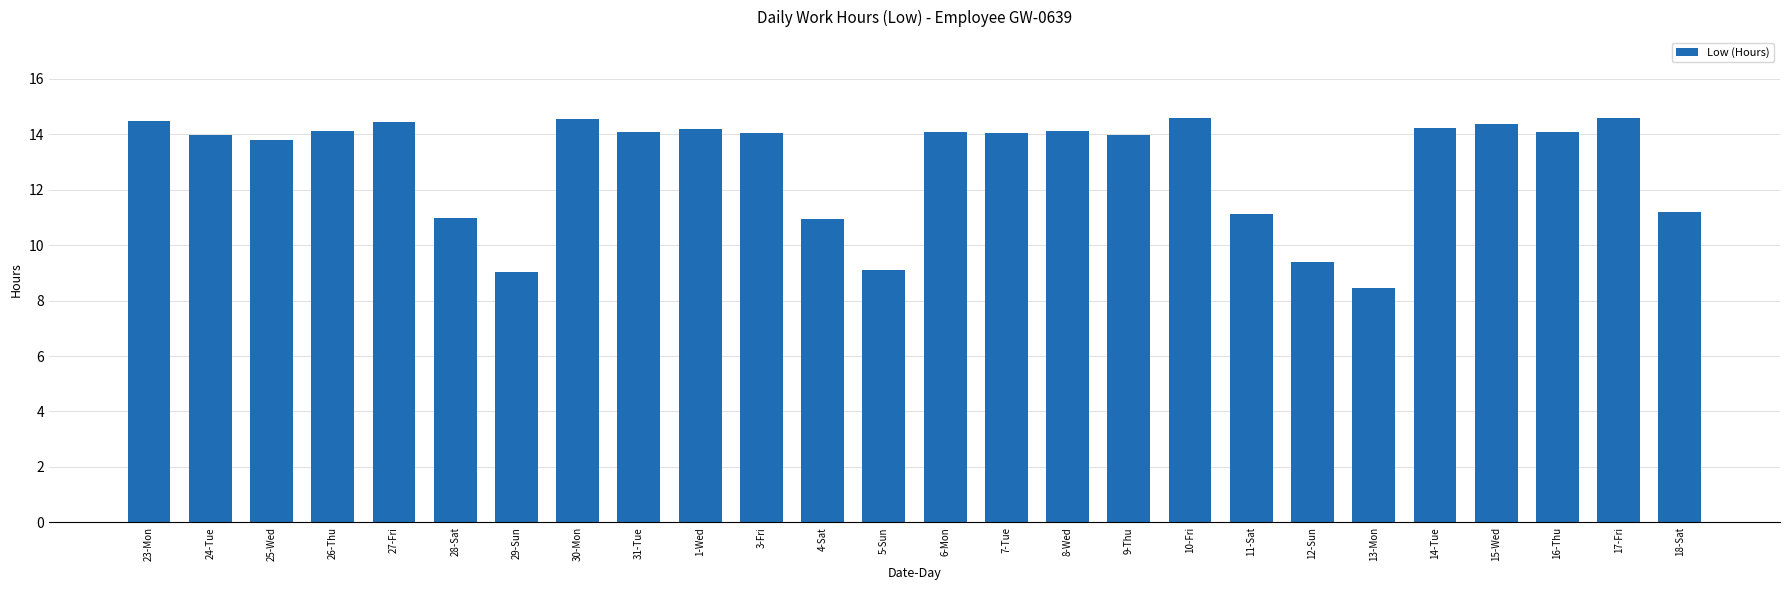

Which has a higher value, 29-Sun or 17-Fri?

17-Fri